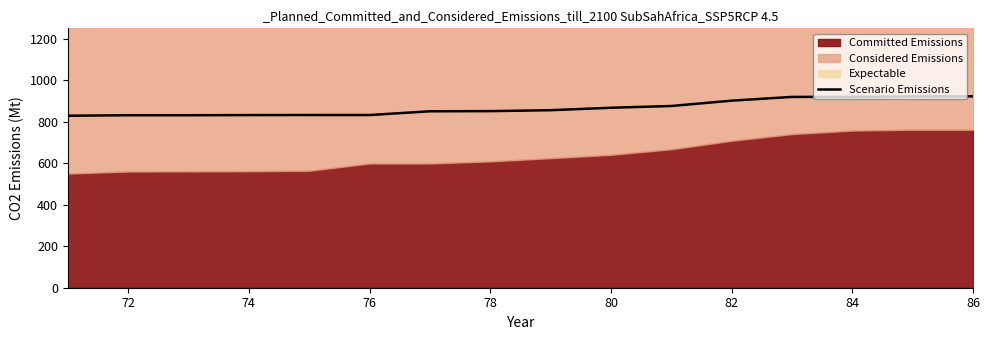

What is the sum of all values?

13872.5